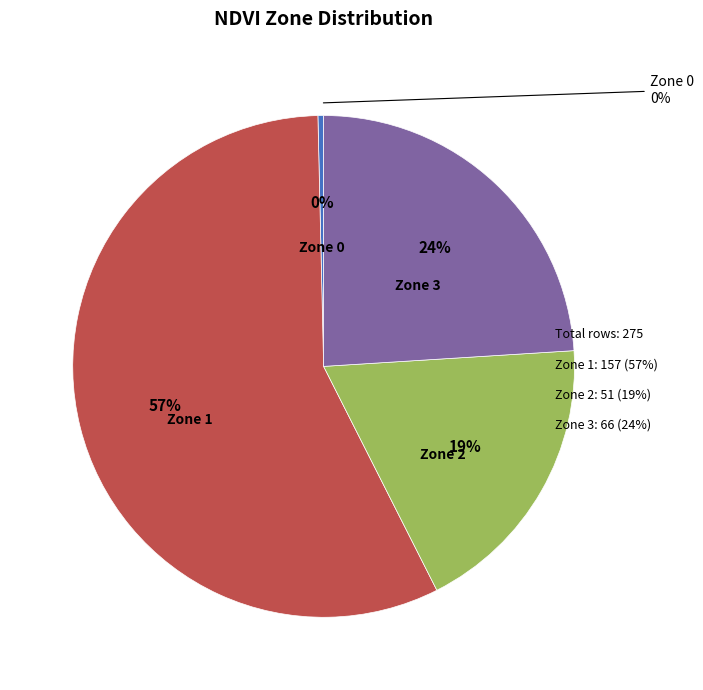

The Zone 3 slice represents 10% of the pie. True or false?

False